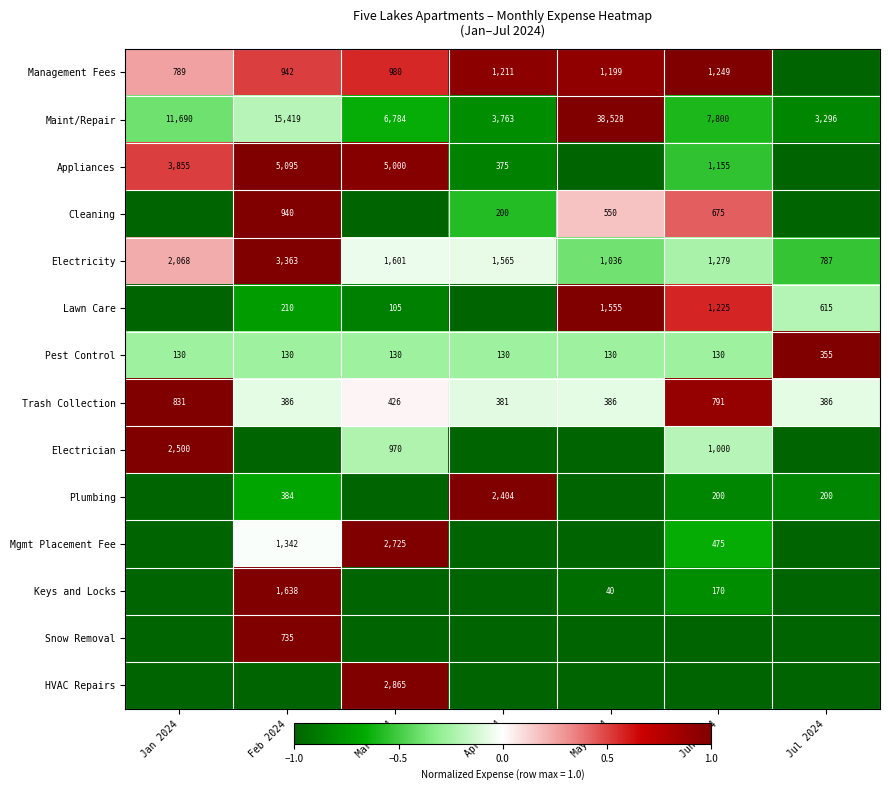

What is the difference between the maximum and minimum values in the Pest Control series?

225